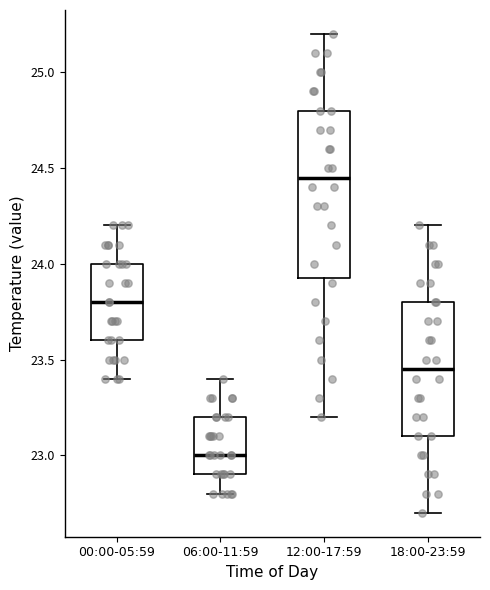

Reading left to right, transcribe this box plot: for each box, give where its median line is, the range the box spans, and where its two whiskers end, as read against the y-axis. The values are not printed on the chart, so give them approximately, as read against the axis.

00:00-05:59: median 23.80, box 23.60 to 24.00, whiskers 23.40 to 24.20
06:00-11:59: median 23.00, box 22.90 to 23.20, whiskers 22.80 to 23.40
12:00-17:59: median 24.45, box 23.95 to 24.80, whiskers 23.20 to 25.20
18:00-23:59: median 23.45, box 23.10 to 23.80, whiskers 22.70 to 24.20